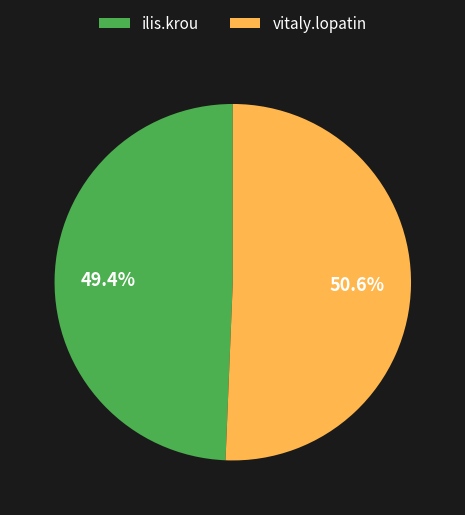

What is the largest slice in the pie chart?

vitaly.lopatin